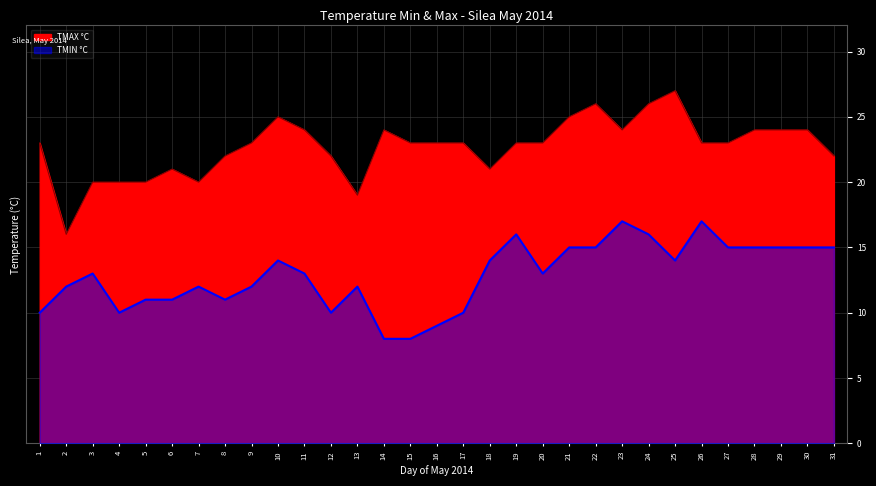

In TMIN °C, how many points are higher than both neighbors (excluding endpoints)?

7